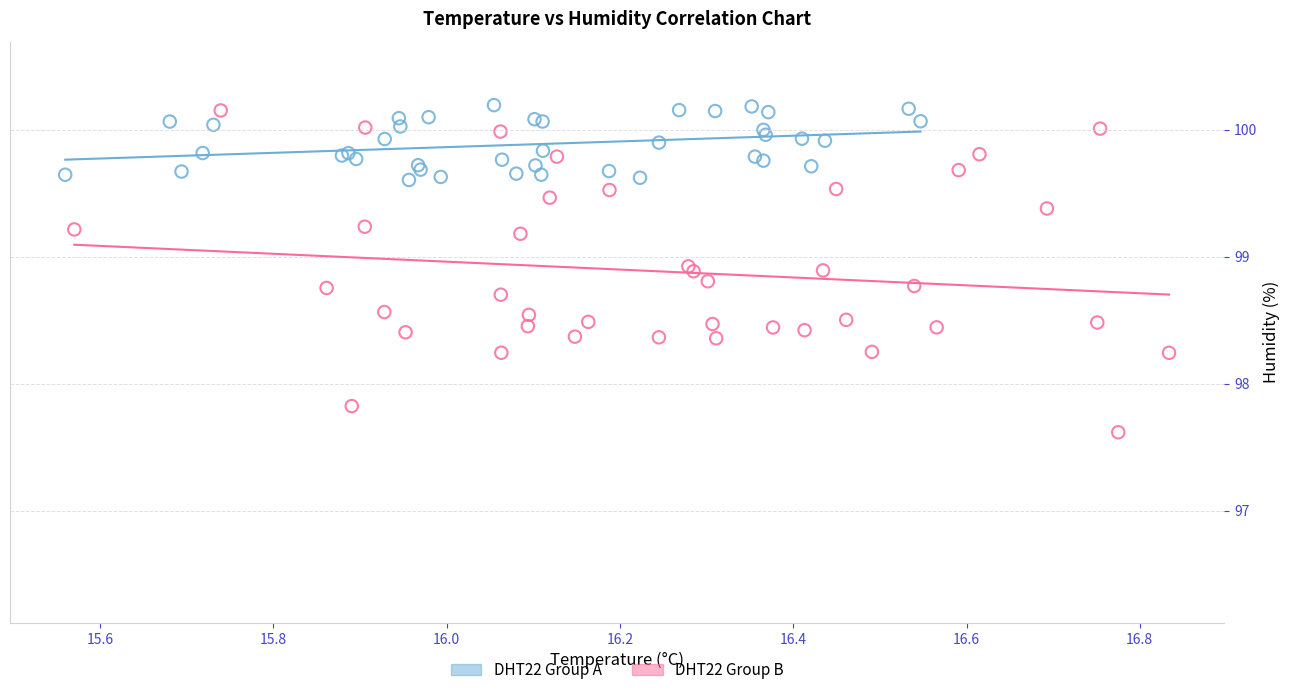

Which series has the widest spread of Y values?

DHT22 Group B